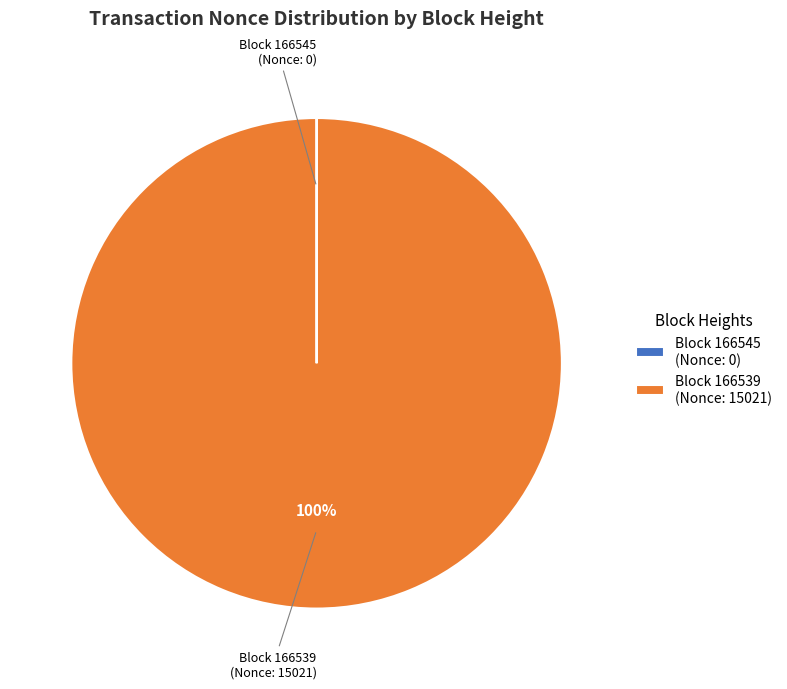

The Block 166539 (Nonce: 15021) slice represents 92% of the pie. True or false?

False